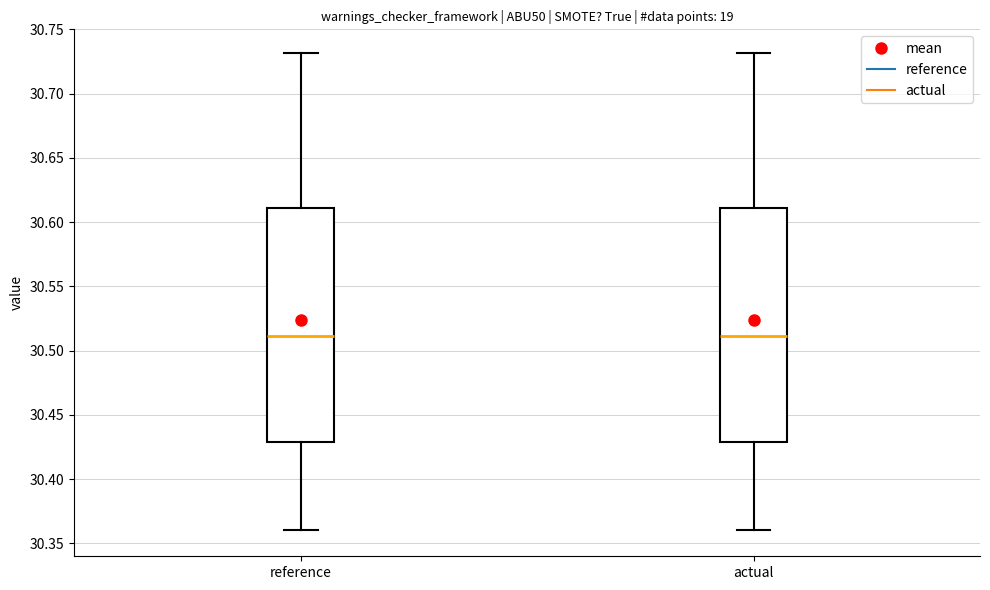

Where does the median line of the box for reference sit on the y-axis? The values are not printed on the chart, so give them approximately, as read against the axis.

30.51